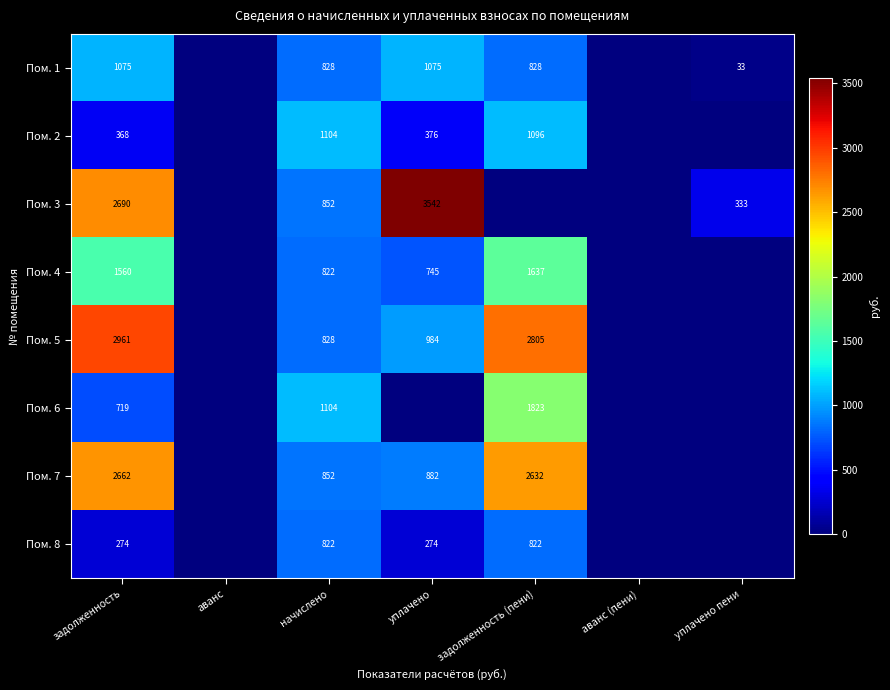

What is the difference between the Пом. 4 values at задолженность (пени) and начислено?

815